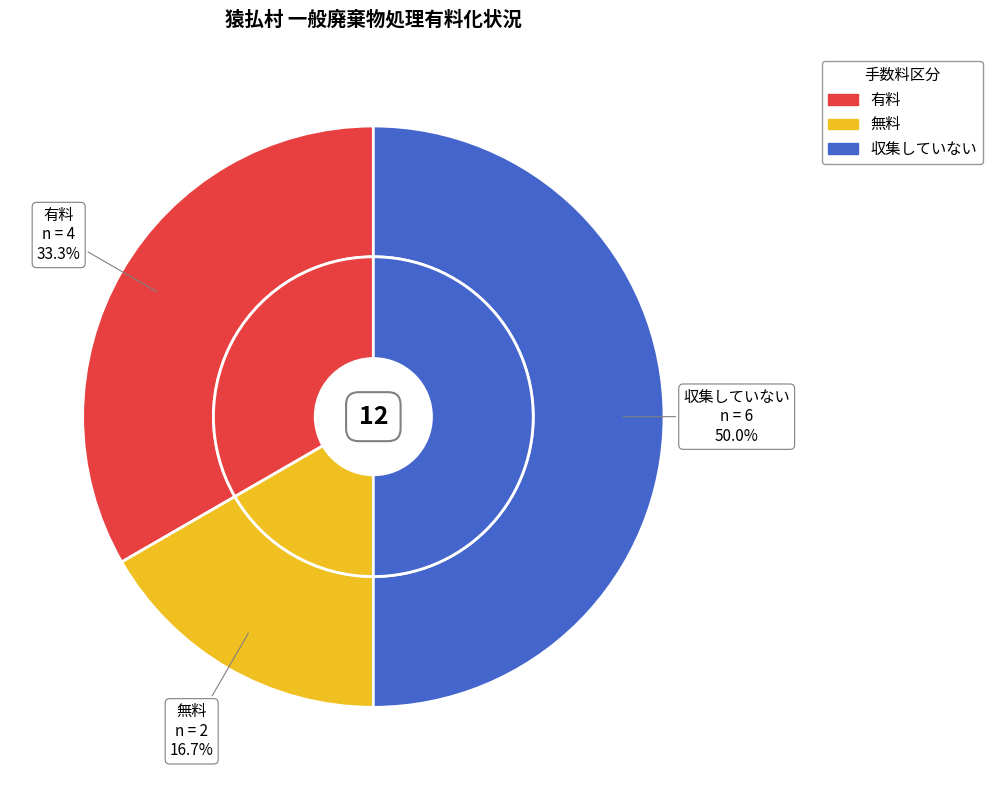

What is the largest slice in the pie chart?

収集していない